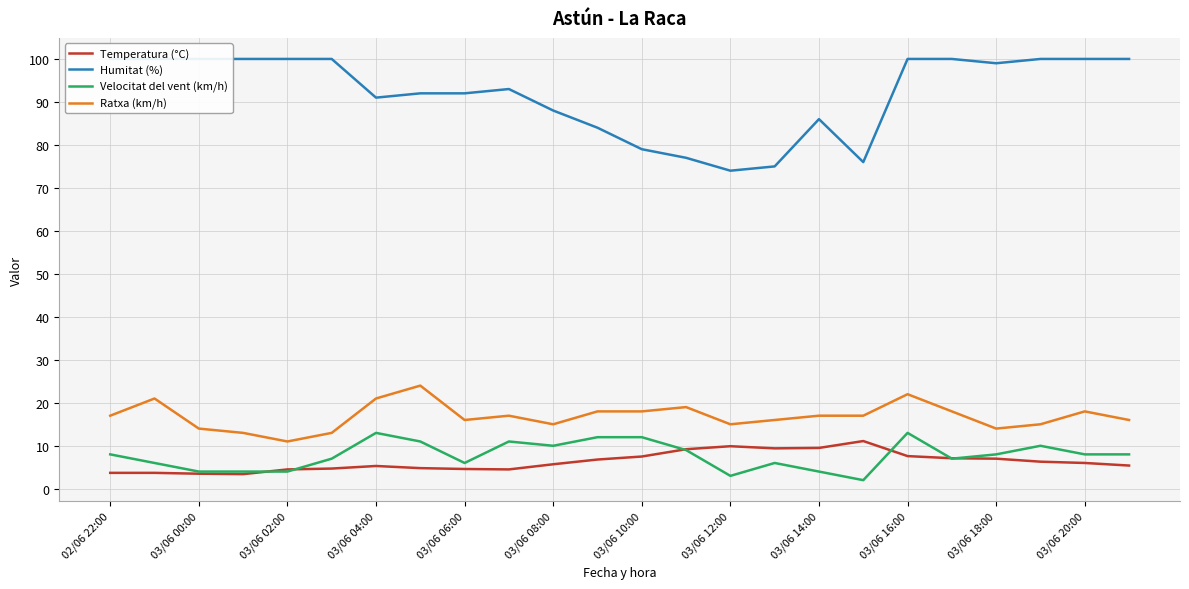

True or false: Ratxa (km/h) has a value of 21.7 at 03/06 08:00.

False